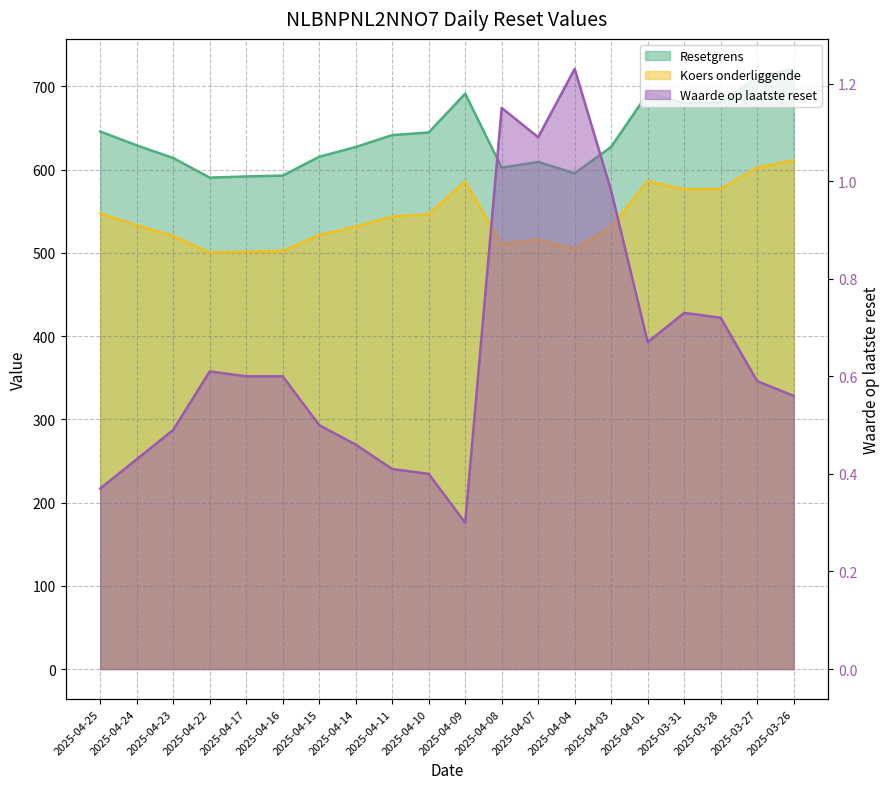

Which series has the largest total across all categories?

Resetgrens